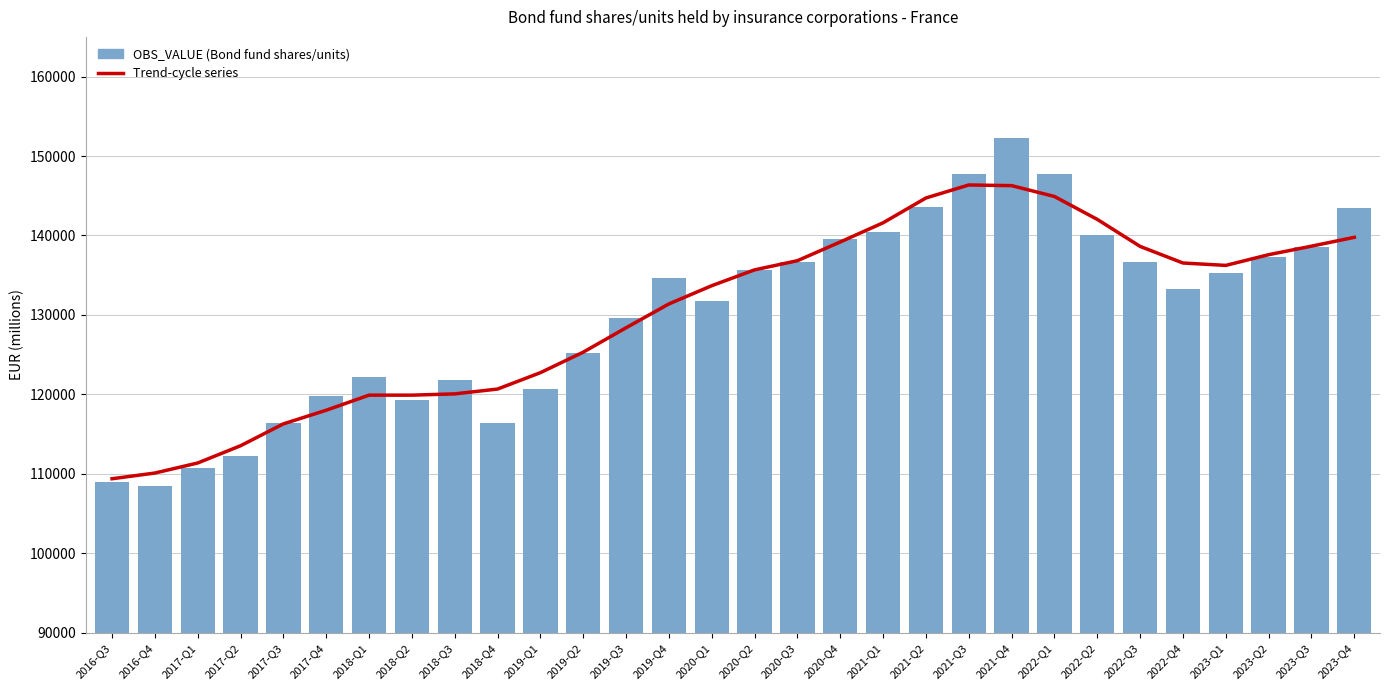

Reading left to right, transcribe all the data shown in this chart.

Trend-cycle series: 2016-Q3=109380.7	2016-Q4=110098.8	2017-Q1=111364.8	2017-Q2=113535.6	2017-Q3=116287.4	2017-Q4=118004.8	2018-Q1=119904.8	2018-Q2=119903.0	2018-Q3=120062.6	2018-Q4=120671.2	2019-Q1=122733.4	2019-Q2=125315.2	2019-Q3=128385.8	2019-Q4=131386.6	2020-Q1=133681.8	2020-Q2=135674.4	2020-Q3=136829.8	2020-Q4=139185.0	2021-Q1=141599.0	2021-Q2=144722.2	2021-Q3=146359.2	2021-Q4=146277.0	2022-Q1=144911.0	2022-Q2=142026.8	2022-Q3=138627.0	2022-Q4=136537.8	2023-Q1=136236.4	2023-Q2=137583.6	2023-Q3=138656.0	2023-Q4=139769.3
OBS_VALUE (Bond fund shares/units): 2016-Q3=108989.0	2016-Q4=108421.0	2017-Q1=110732.0	2017-Q2=112253.0	2017-Q3=116429.0	2017-Q4=119843.0	2018-Q1=122180.0	2018-Q2=119319.0	2018-Q3=121753.0	2018-Q4=116420.0	2019-Q1=120641.0	2019-Q2=125223.0	2019-Q3=129630.0	2019-Q4=134662.0	2020-Q1=131773.0	2020-Q2=135645.0	2020-Q3=136699.0	2020-Q4=139593.0	2021-Q1=140439.0	2021-Q2=143549.0	2021-Q3=147715.0	2021-Q4=152315.0	2022-Q1=147778.0	2022-Q2=140028.0	2022-Q3=136719.0	2022-Q4=133294.0	2023-Q1=135316.0	2023-Q2=137332.0	2023-Q3=138521.0	2023-Q4=143455.0